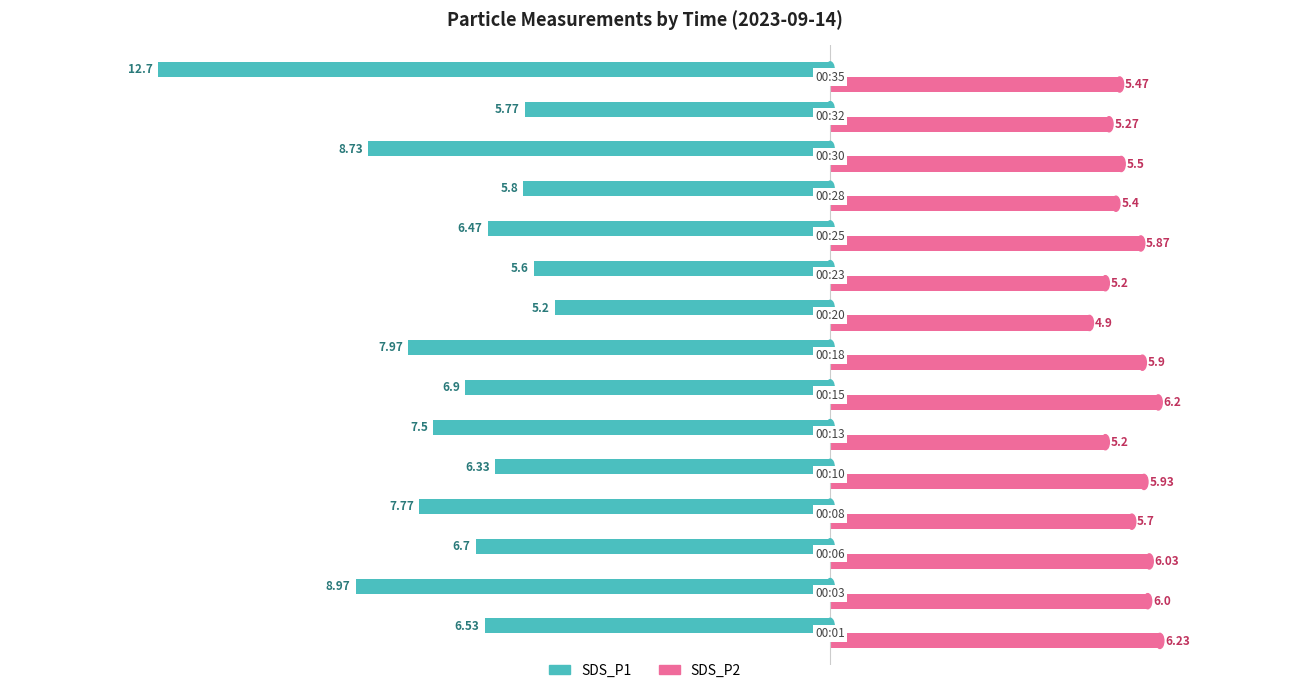

How many distinct data groups are displayed?

2